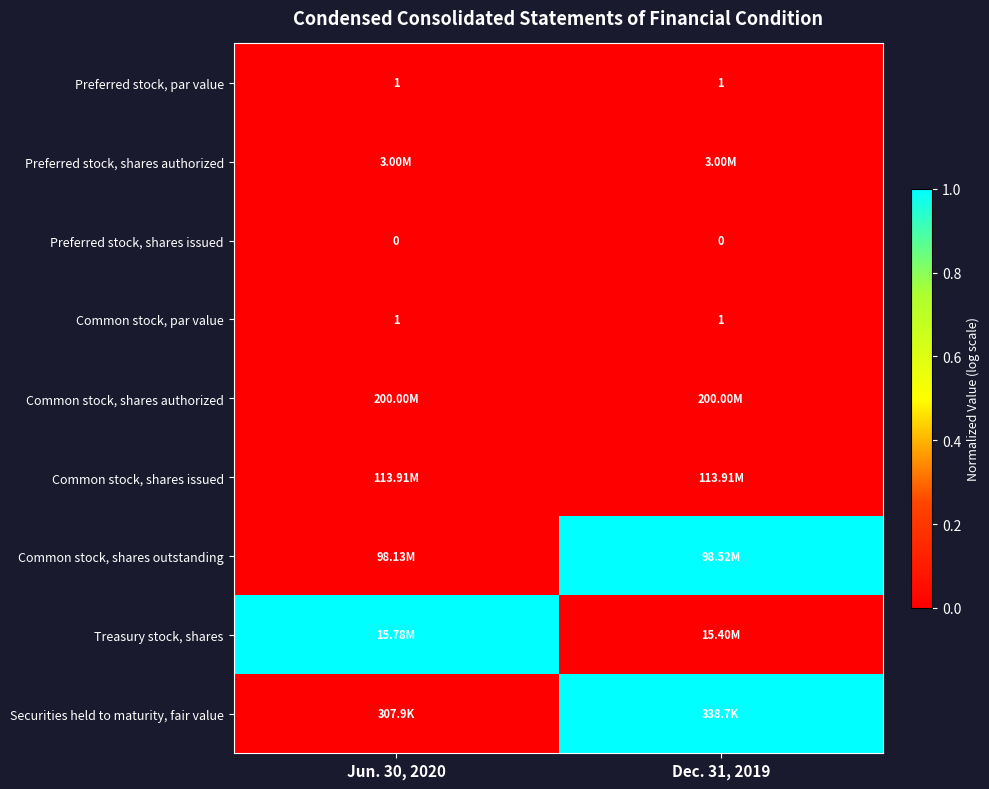

Which series changed the most between Jun. 30, 2020 and Dec. 31, 2019?

Common stock, shares outstanding